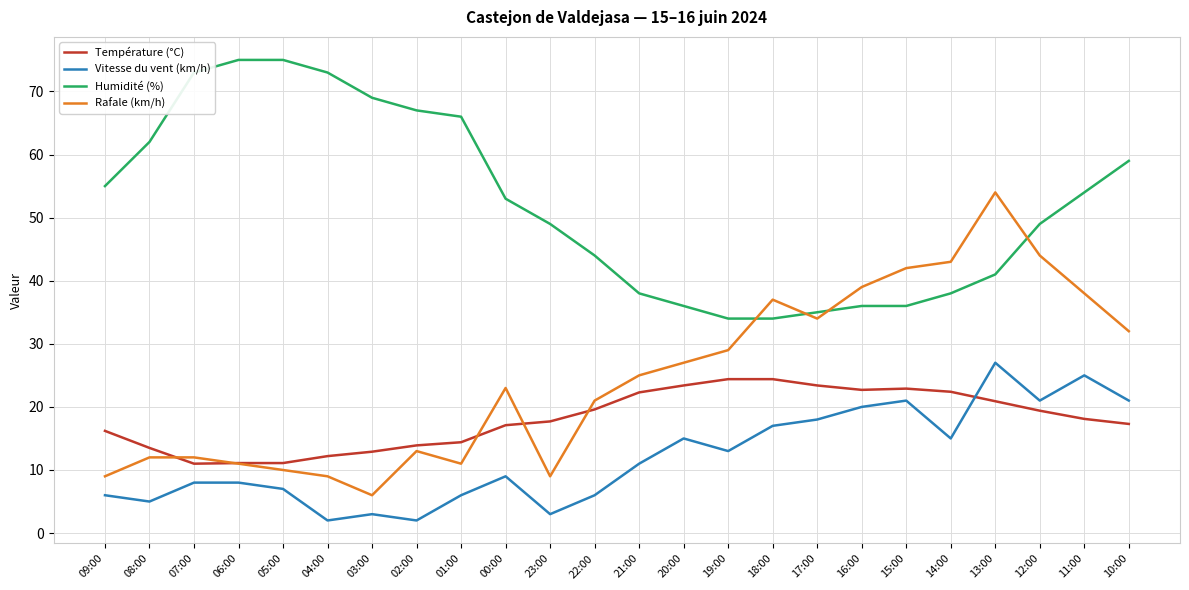

Read the Vitesse du vent (km/h) value at 03:00.

3.0